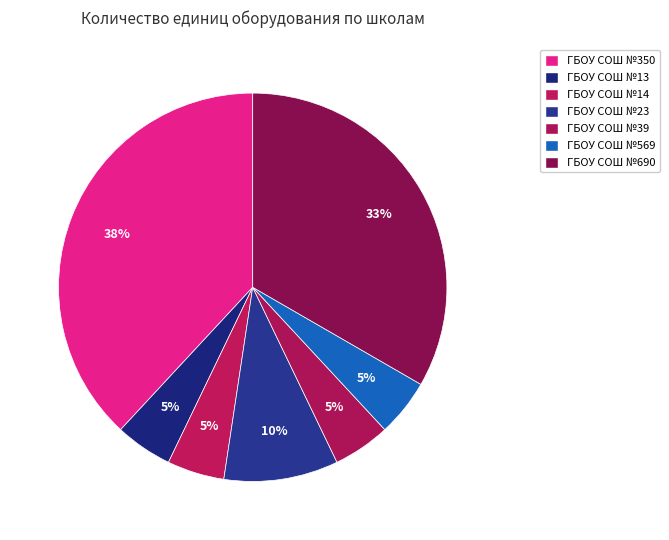

How many segments does this pie chart have?

7